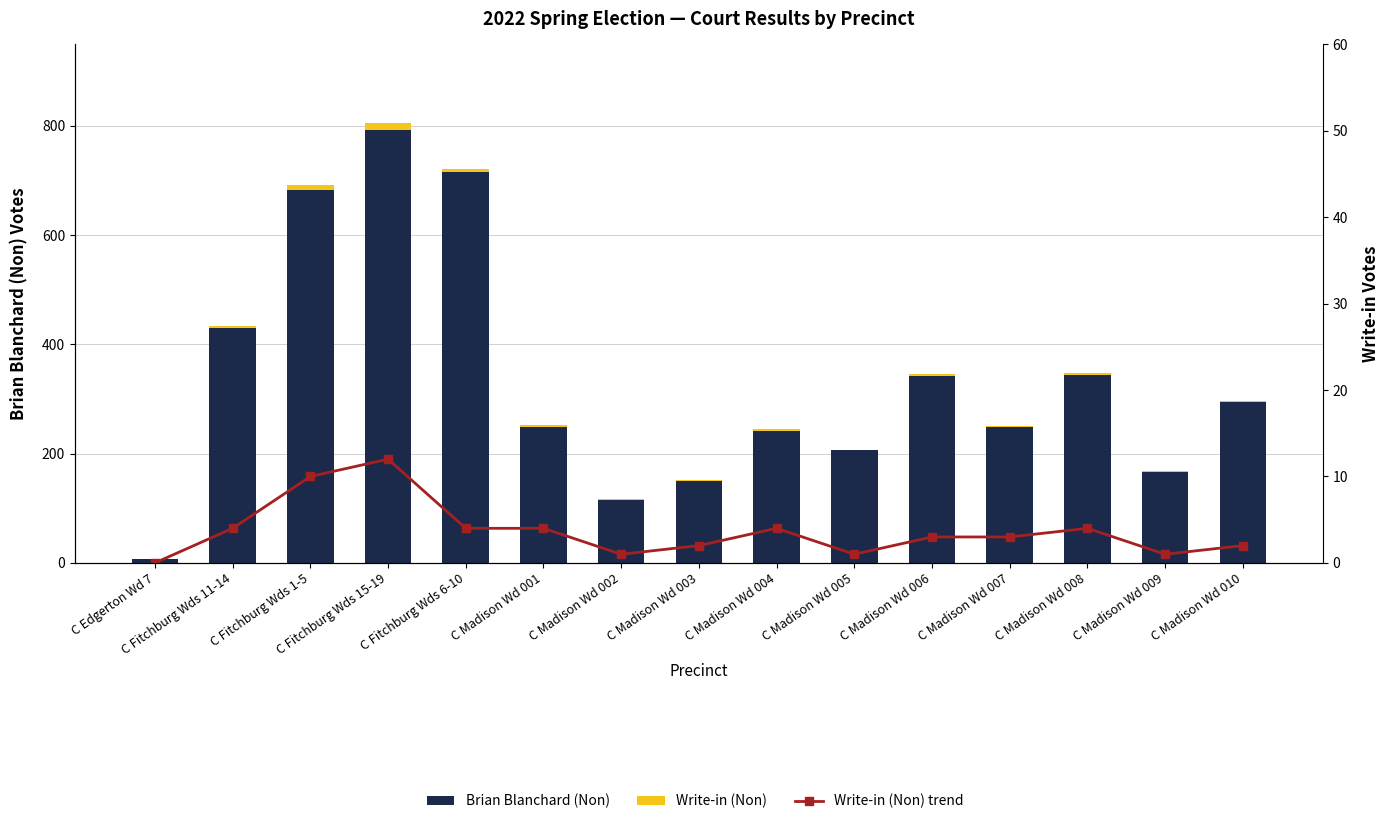

Is it true that Write-in (Non) trend equals 4 at C Fitchburg Wds 11-14?

True